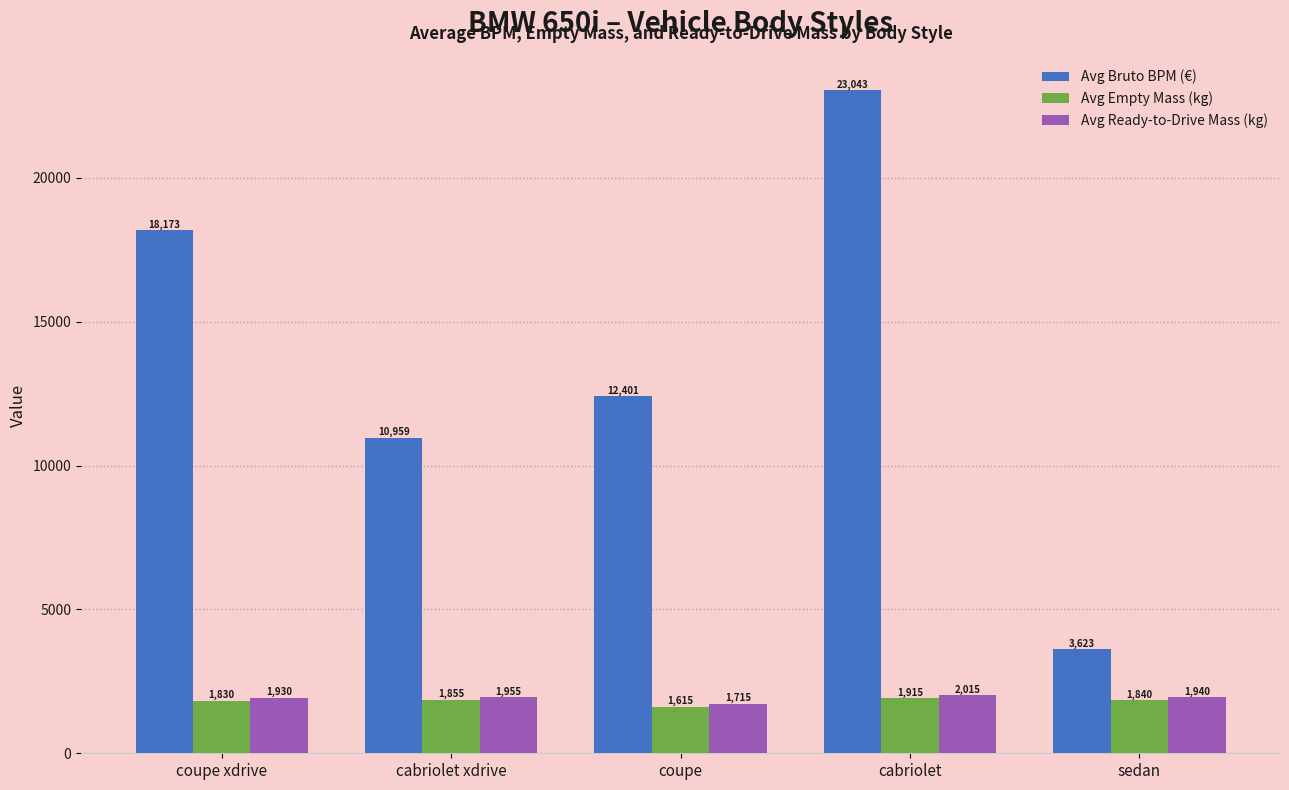

What is the greatest value displayed?

23043